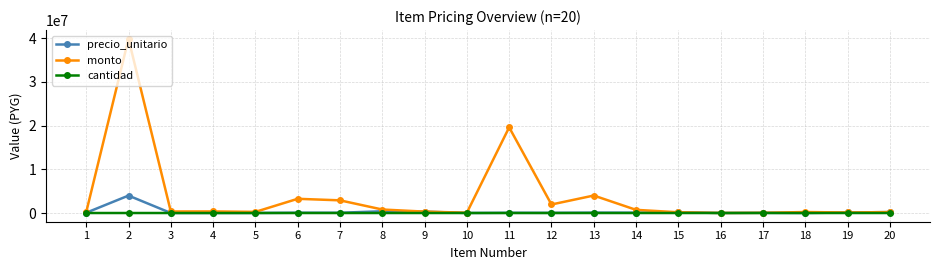

Between 2 and 18, which series saw the biggest shift?

monto